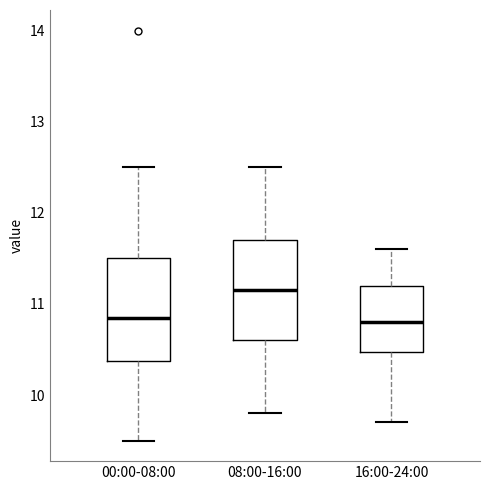

Reading left to right, transcribe this box plot: for each box, give where its median line is, the range the box spans, and where its two whiskers end, as read against the y-axis. The values are not printed on the chart, so give them approximately, as read against the axis.

00:00-08:00: median 10.9, box 10.4 to 11.5, whiskers 9.5 to 12.5
08:00-16:00: median 11.2, box 10.6 to 11.7, whiskers 9.8 to 12.5
16:00-24:00: median 10.8, box 10.5 to 11.2, whiskers 9.7 to 11.6